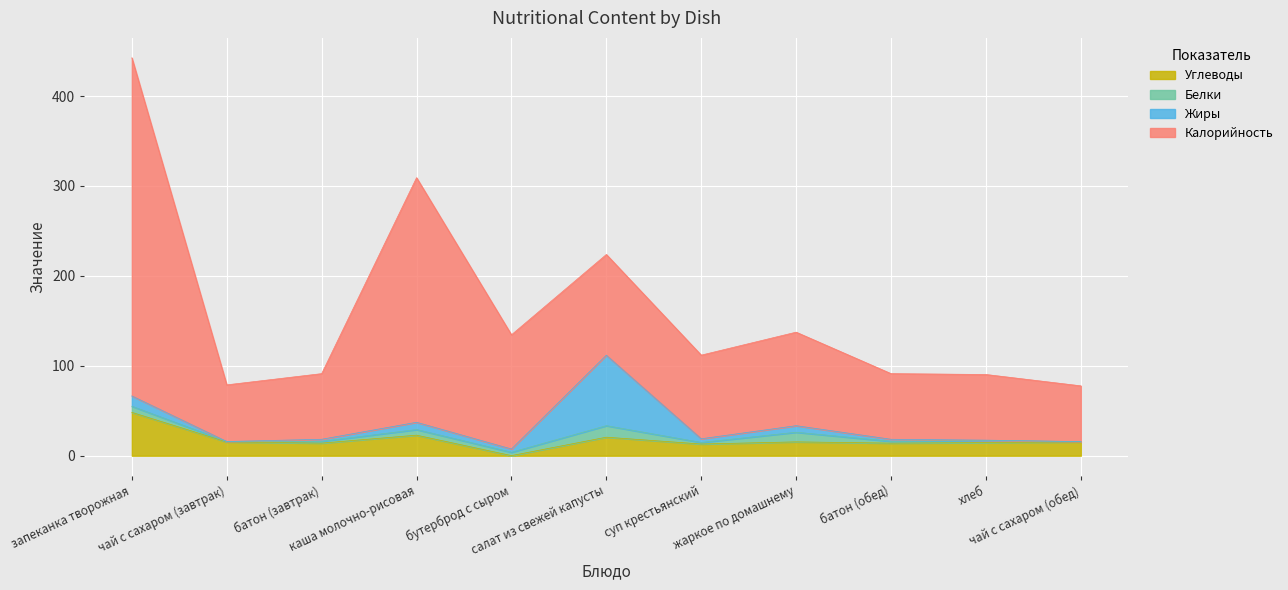

True or false: Белки and Жиры intersect in this chart.

True